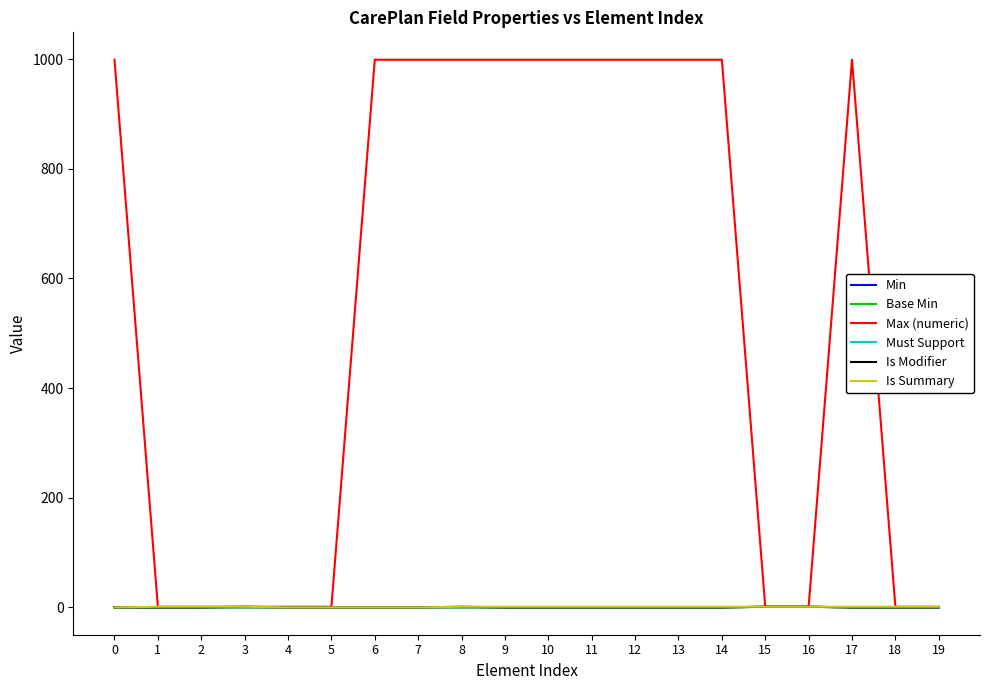

Is this an area chart (filled region under the line)?

No